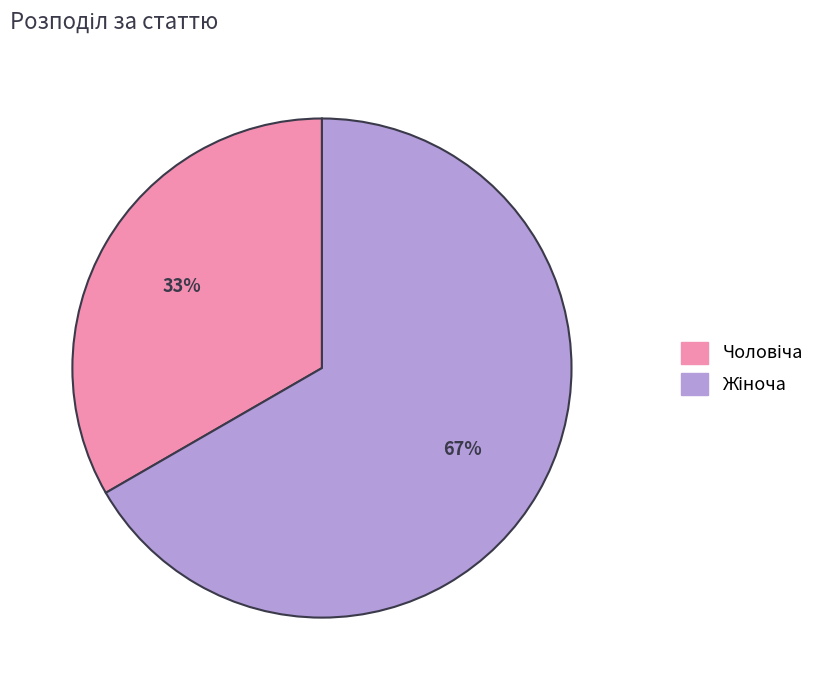

Is there a majority slice in this chart?

Yes